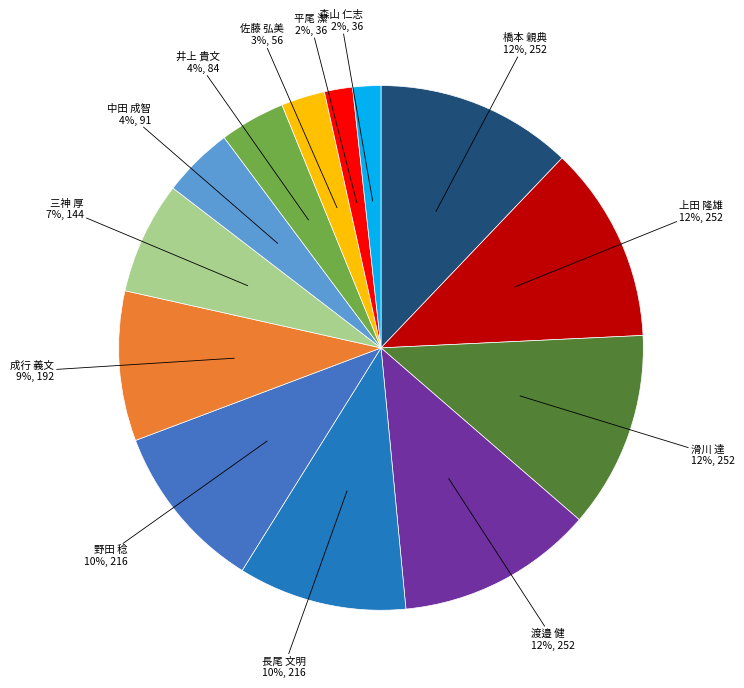

The 佐藤 弘美 slice represents 3% of the pie. True or false?

True